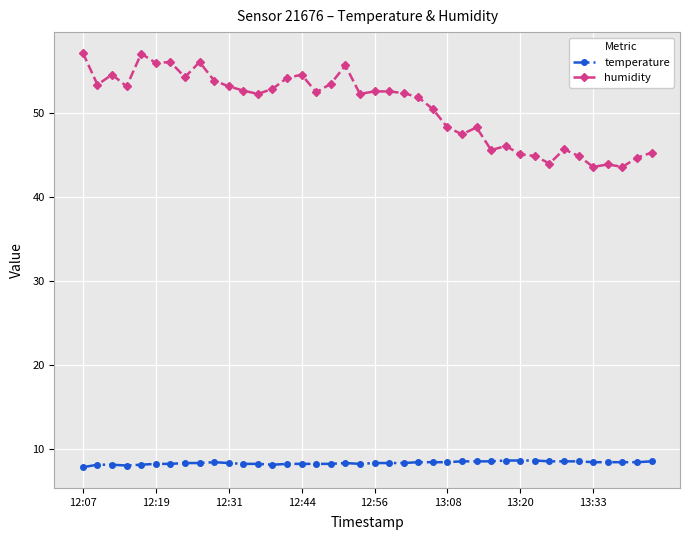

What is the value of the temperature point at the 38th from the left?

8.4